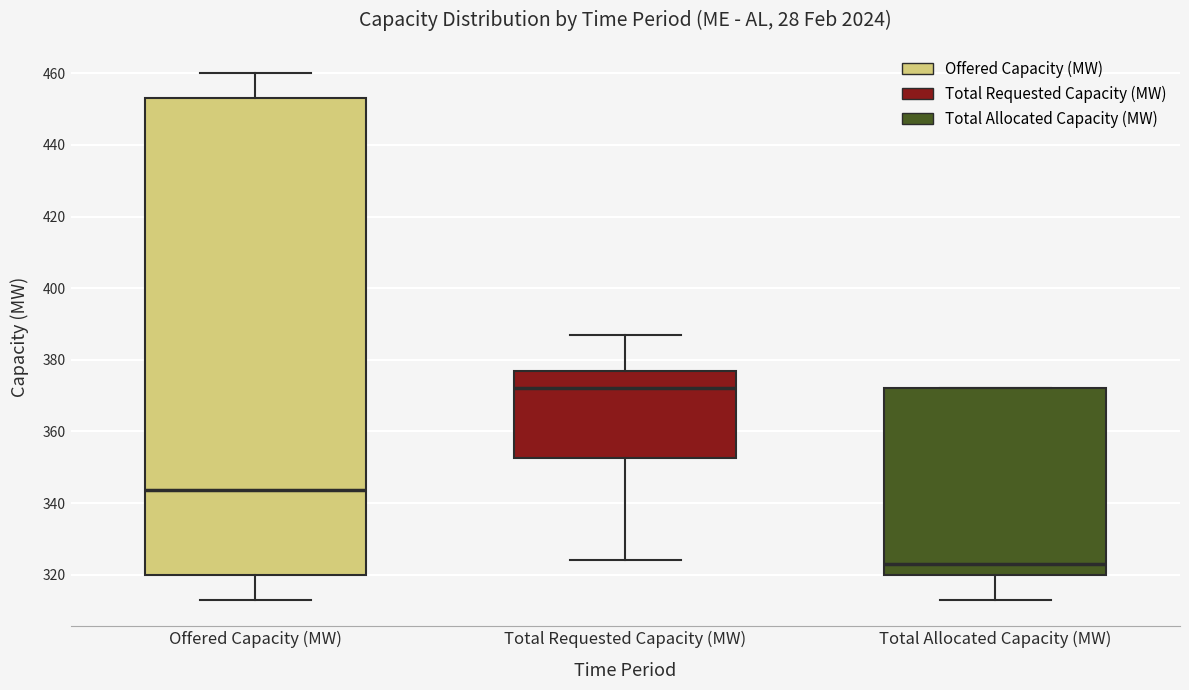

Reading left to right, transcribe this box plot: for each box, give where its median line is, the range the box spans, and where its two whiskers end, as read against the y-axis. The values are not printed on the chart, so give them approximately, as read against the axis.

Offered Capacity (MW): median 344, box 320 to 454, whiskers 314 to 460
Total Requested Capacity (MW): median 372, box 352 to 378, whiskers 324 to 388
Total Allocated Capacity (MW): median 324, box 320 to 372, whiskers 314 to 372